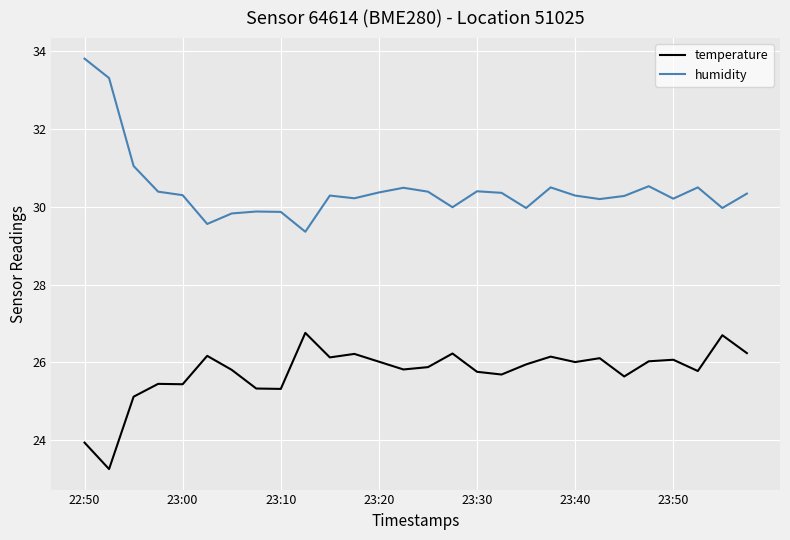

True or false: temperature and humidity cross at least once.

False